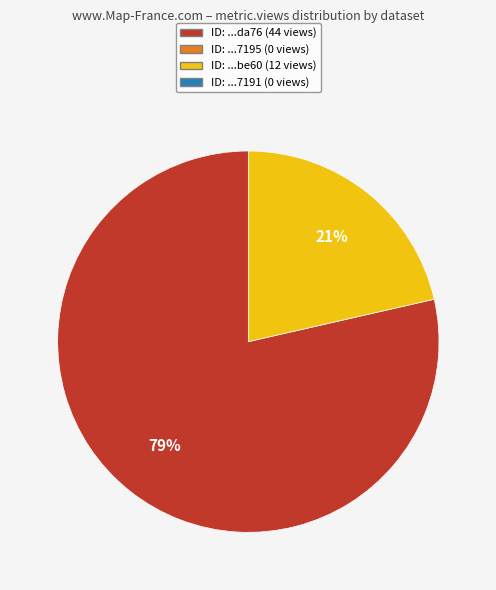

How many segments does this pie chart have?

2